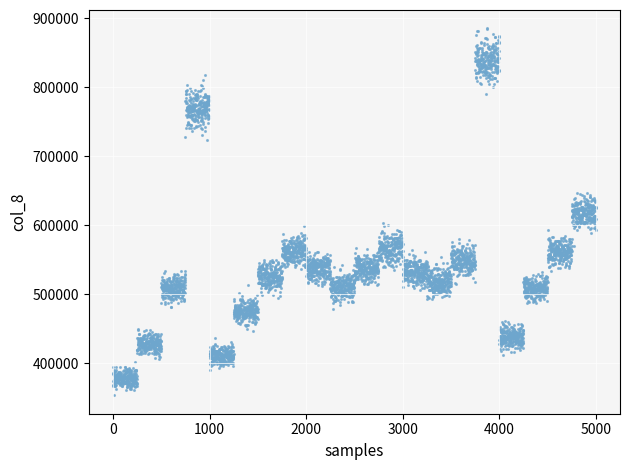

What is the range of Y values (max minus min)?

531272.1